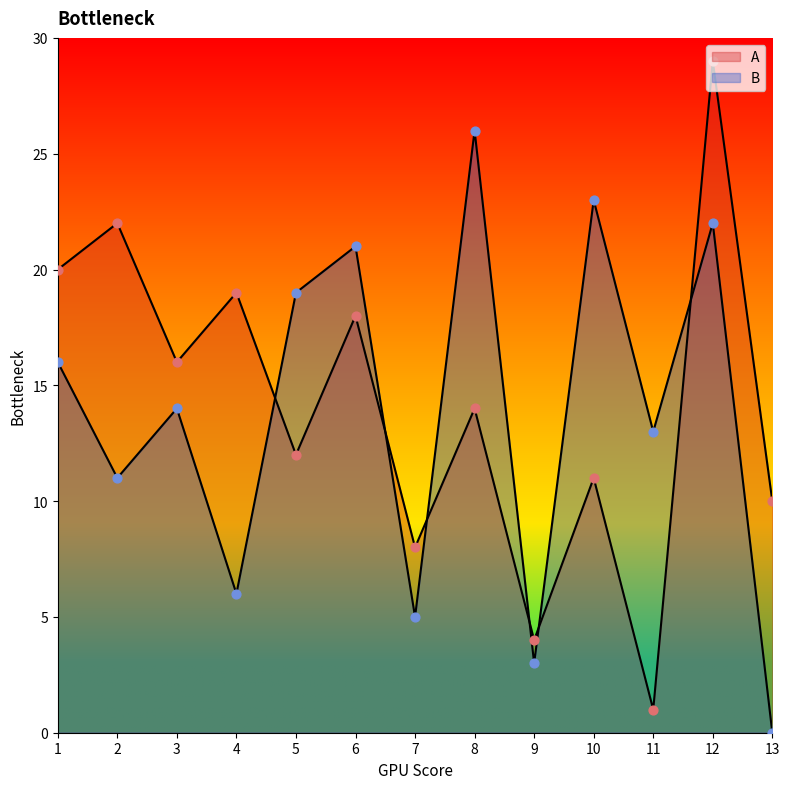

Which series contains the highest Y value?

A